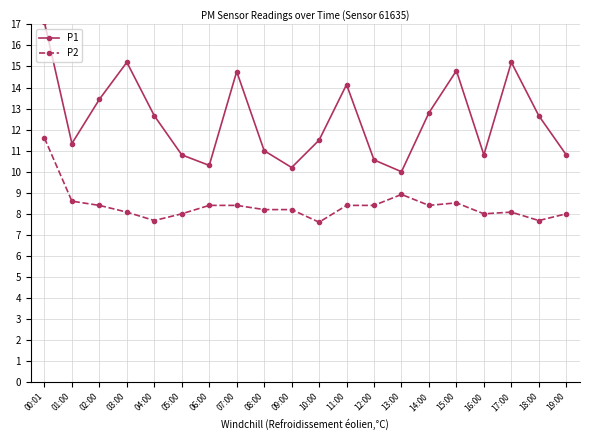

Reading left to right, extract all data points from this chart.

P1: 00:01=17.1	01:00=11.3	02:00=13.4	03:00=15.2	04:00=12.7	05:00=10.8	06:00=10.3	07:00=14.8	08:00=11.0	09:00=10.2	10:00=11.5	11:00=14.1	12:00=10.6	13:00=10.0	14:00=12.8	15:00=14.8	16:00=10.8	17:00=15.2	18:00=12.7	19:00=10.8
P2: 00:01=11.6	01:00=8.6	02:00=8.4	03:00=8.1	04:00=7.7	05:00=8.0	06:00=8.4	07:00=8.4	08:00=8.2	09:00=8.2	10:00=7.6	11:00=8.4	12:00=8.4	13:00=8.9	14:00=8.4	15:00=8.5	16:00=8.0	17:00=8.1	18:00=7.7	19:00=8.0